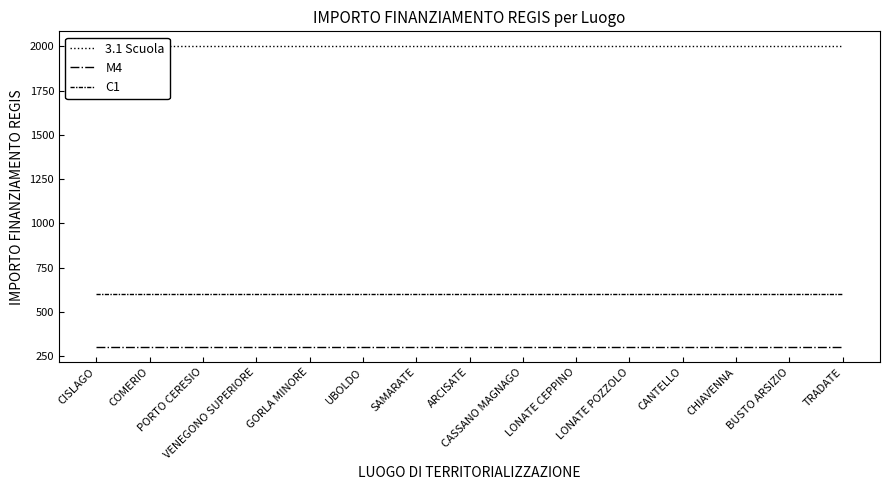

List the labels in order of M4 value, largest first.

CISLAGO, COMERIO, PORTO CERESIO, VENEGONO SUPERIORE, GORLA MINORE, UBOLDO, SAMARATE, ARCISATE, CASSANO MAGNAGO, LONATE CEPPINO, LONATE POZZOLO, CANTELLO, CHIAVENNA, BUSTO ARSIZIO, TRADATE